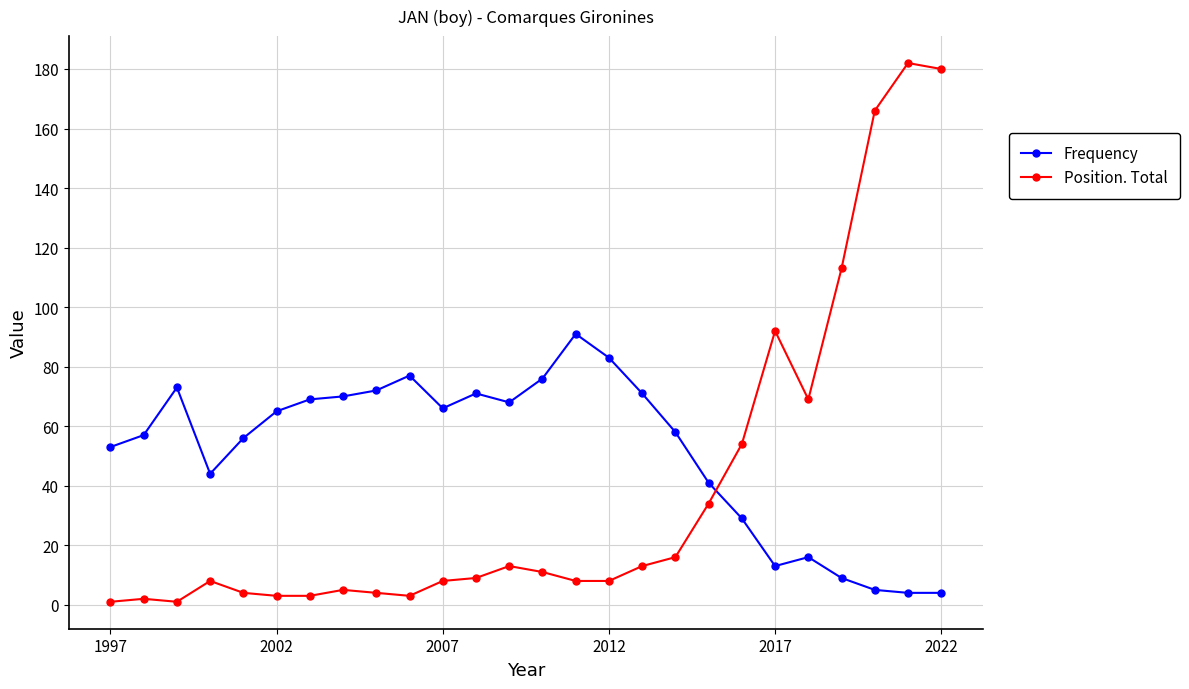

Which series has the largest total across all categories?

Frequency